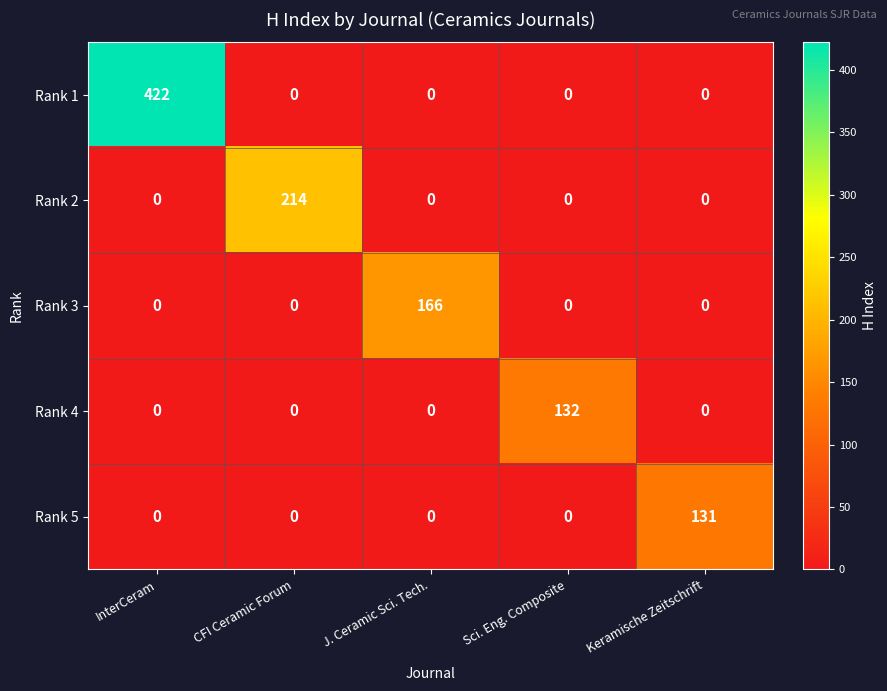

What is the total value across all series at CFI Ceramic Forum?

214